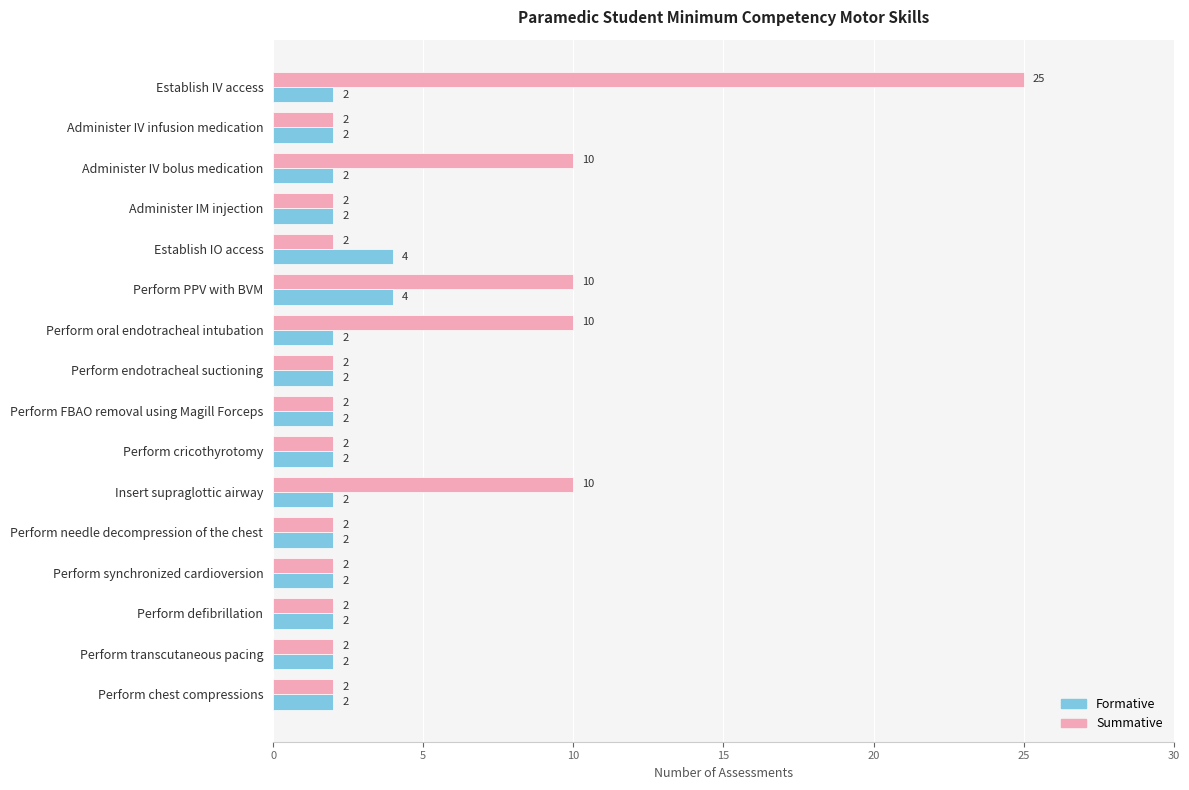

What is the difference between the maximum and second lowest values in the Summative series?

23